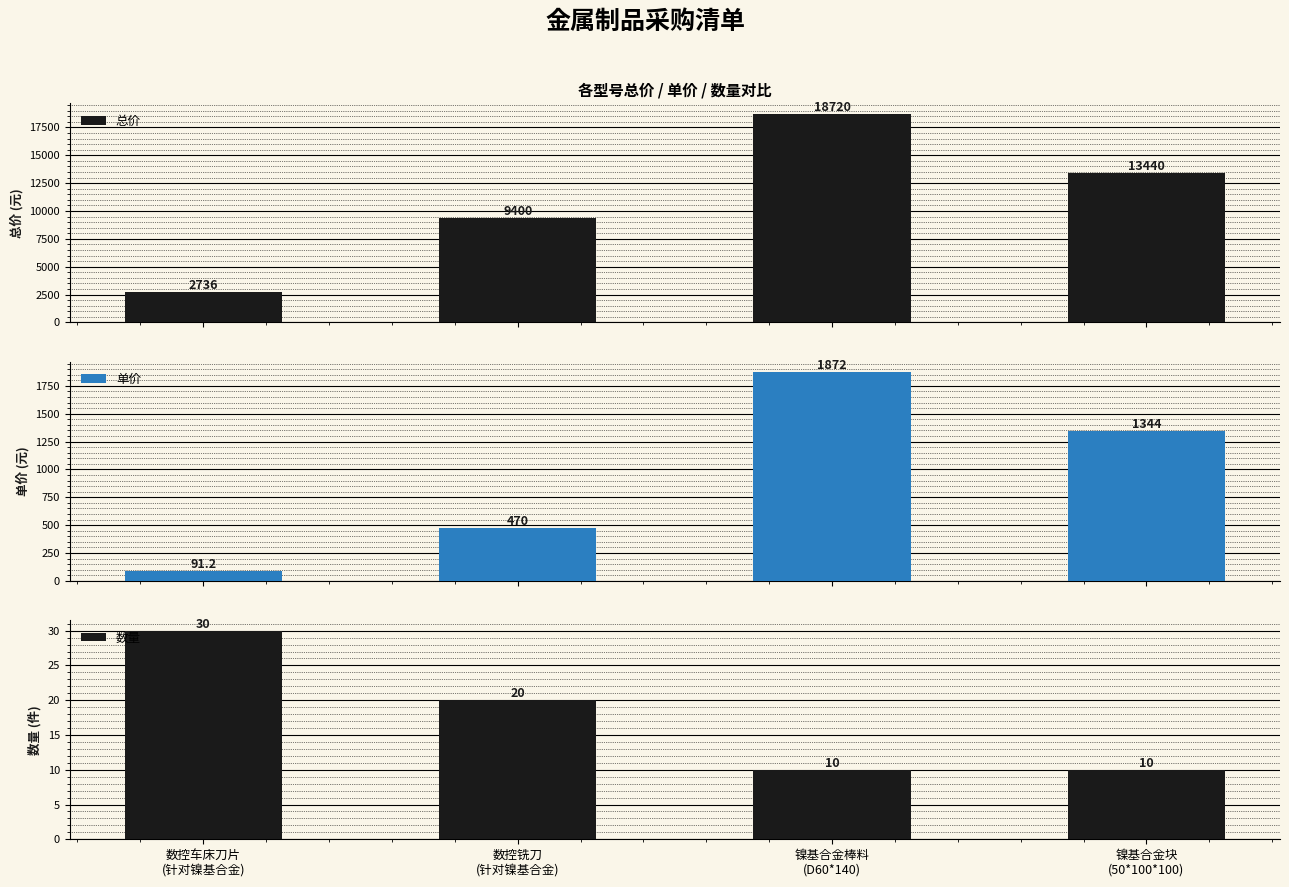

What is the total value across all series at 镍基合金块
(50*100*100)?

14794.0